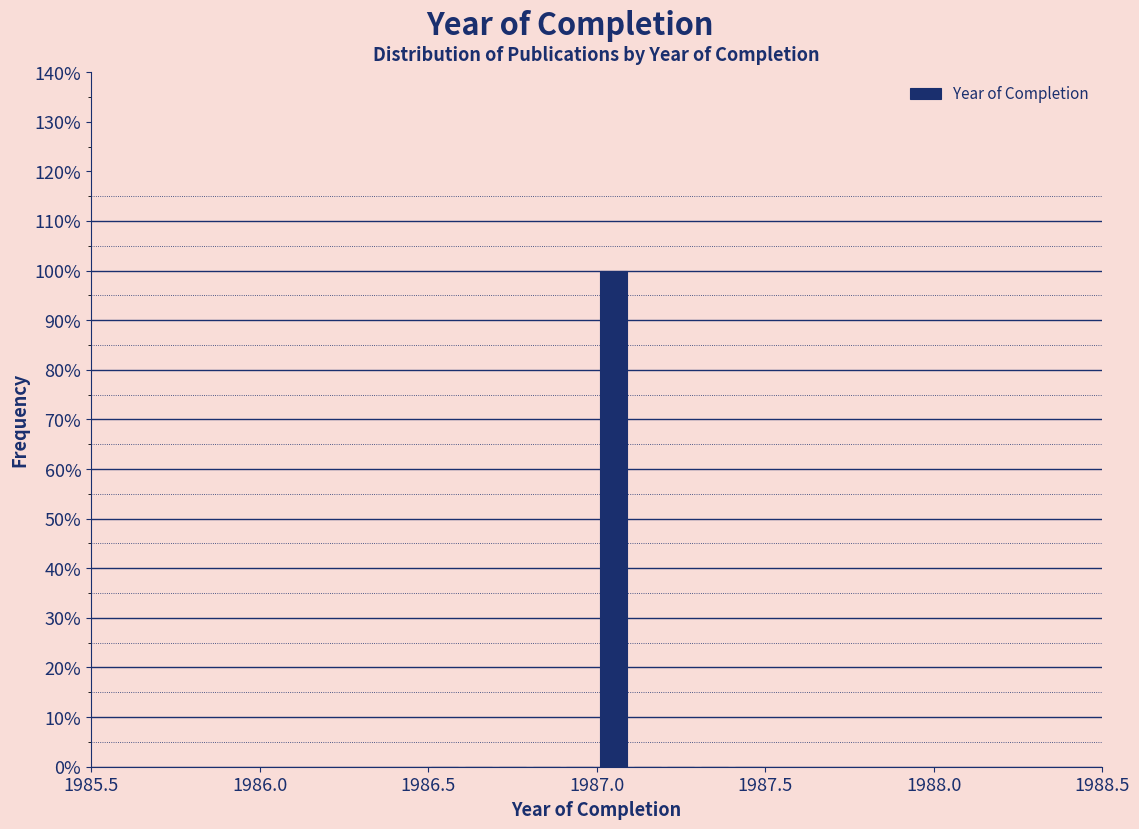

Around what value on the x-axis is the tallest bar? Give the approximate position of its centre, as read against the axis.

1987.05